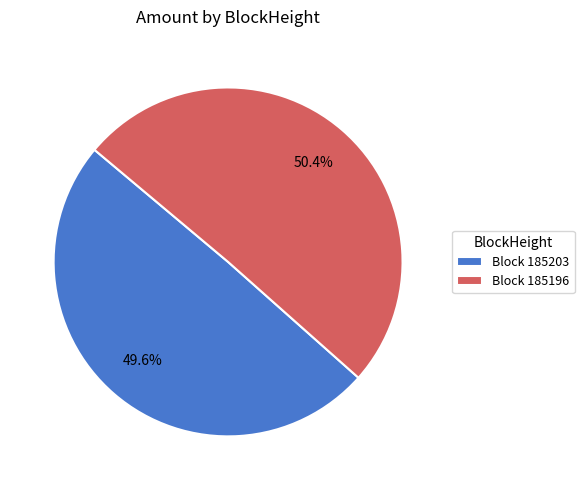

Rank the categories by value from highest to lowest.

Block 185196, Block 185203